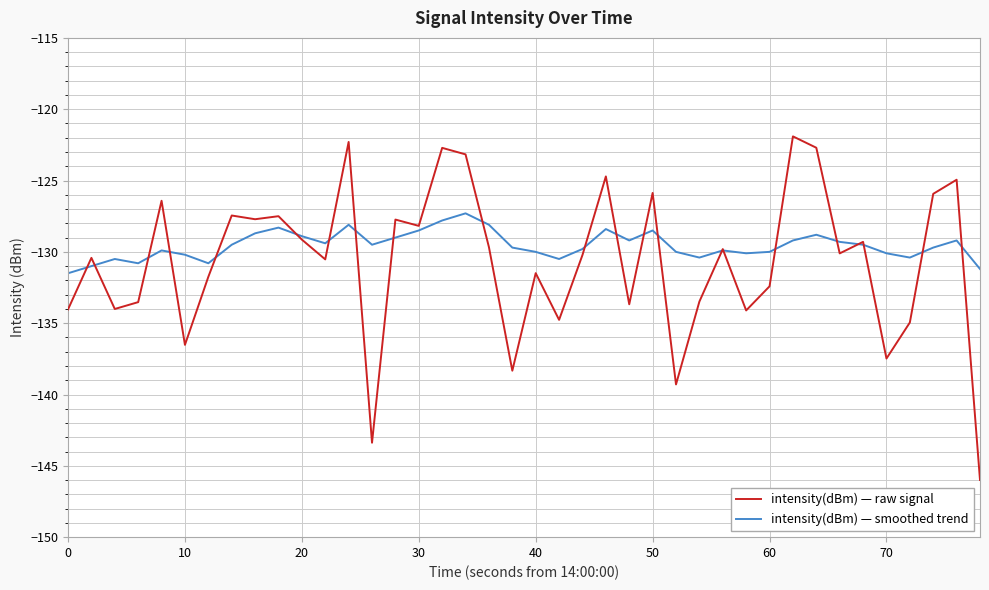

Which series has the largest range (max minus min)?

intensity(dBm) — raw signal